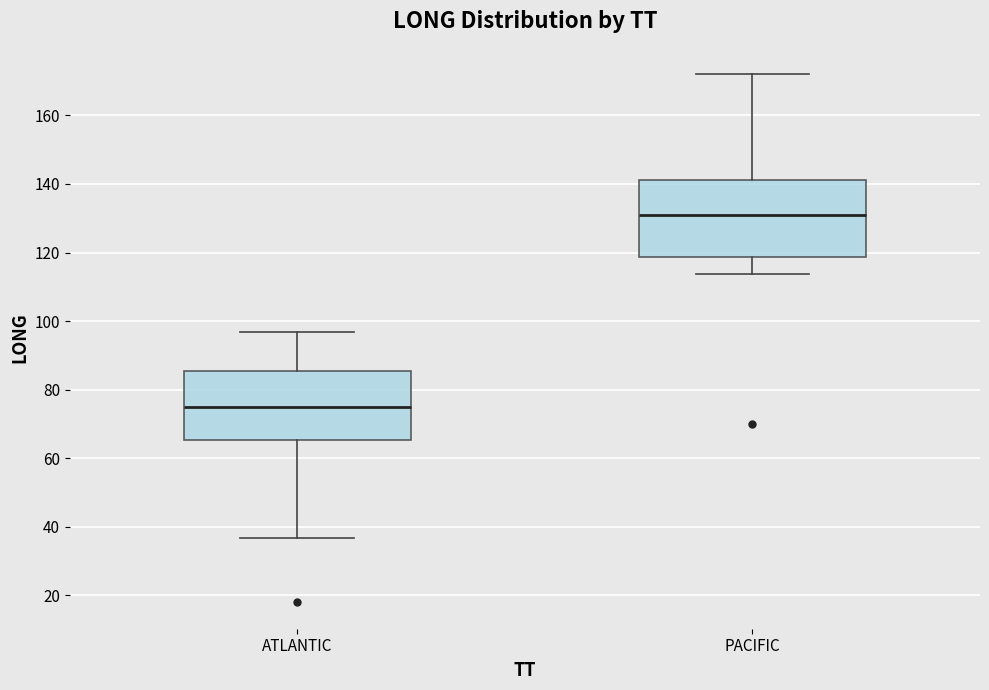

Comparing the boxes themselves (not the whiskers), which one is the tallest?

PACIFIC